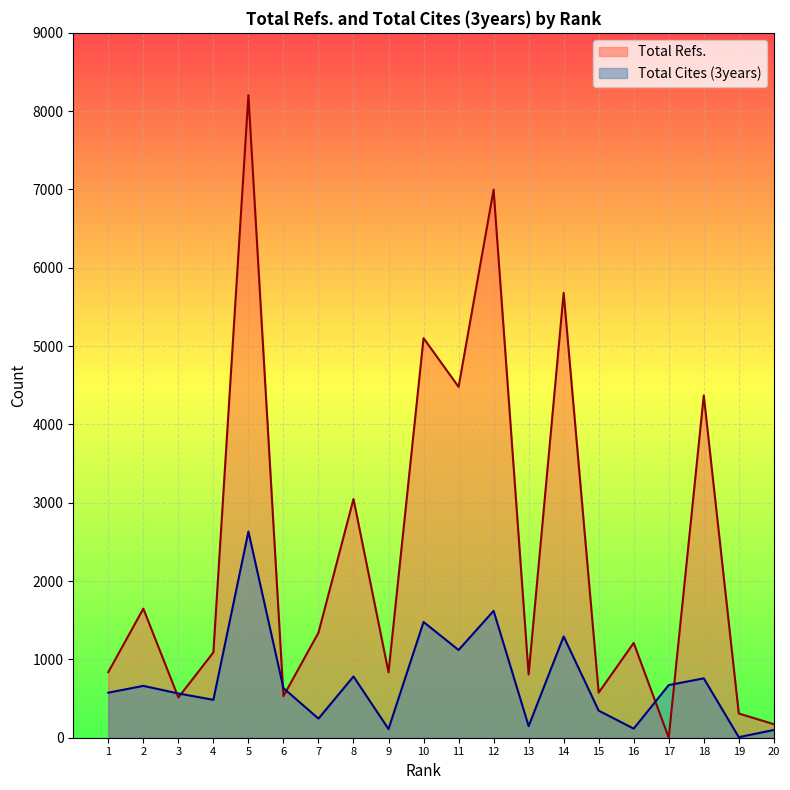

Is the value of Total Cites (3years) at 13 greater than the value of Total Refs. at 13?

No